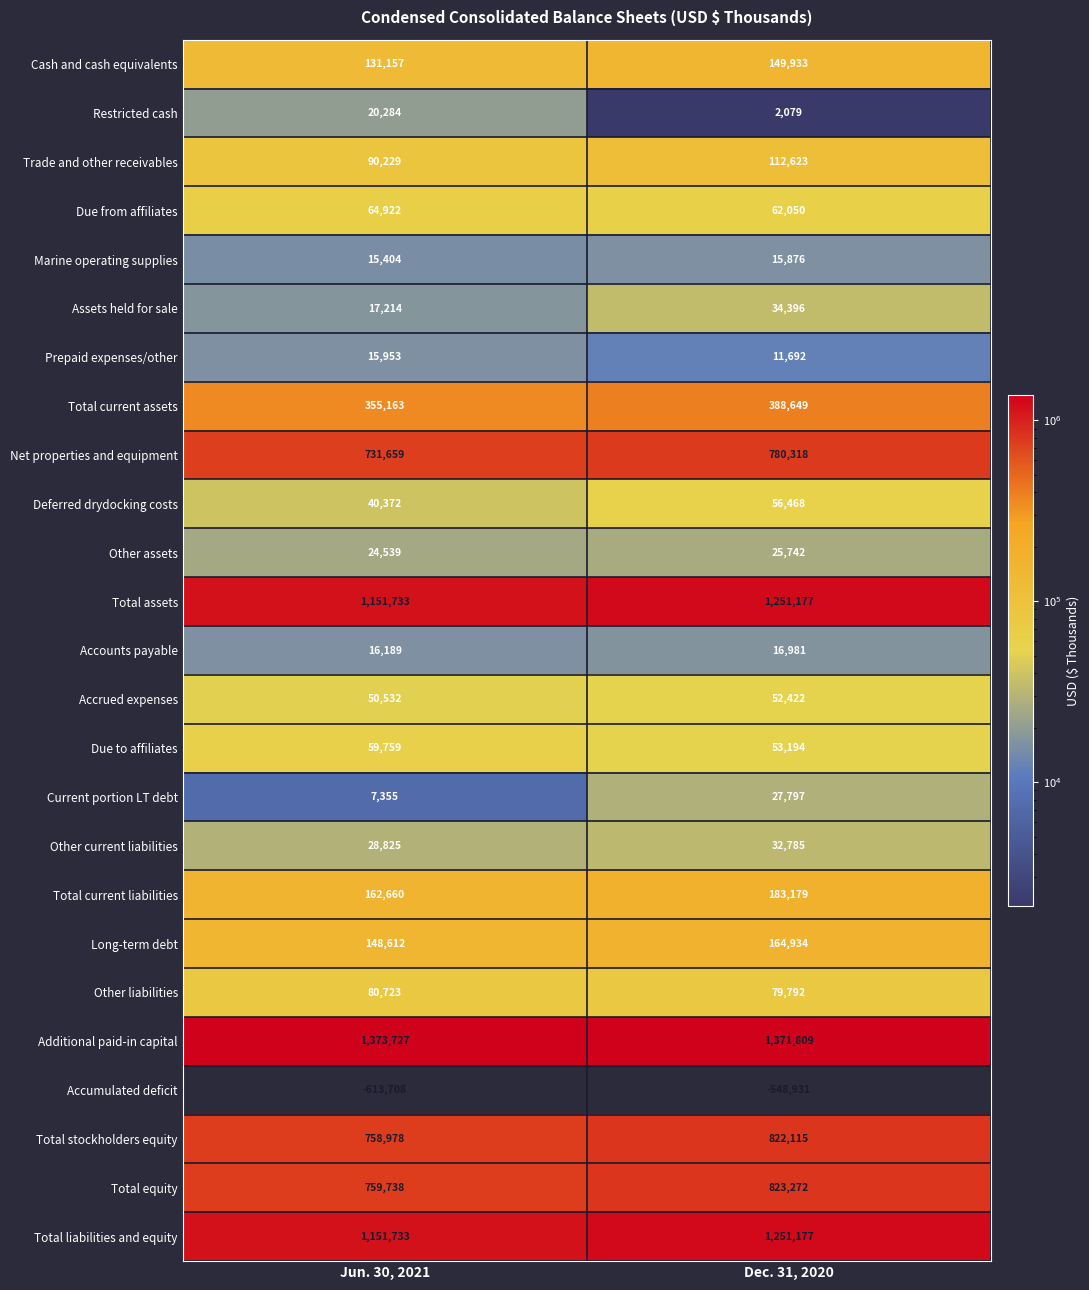

True or false: Accrued expenses has a value of 79483 at Jun. 30, 2021.

False